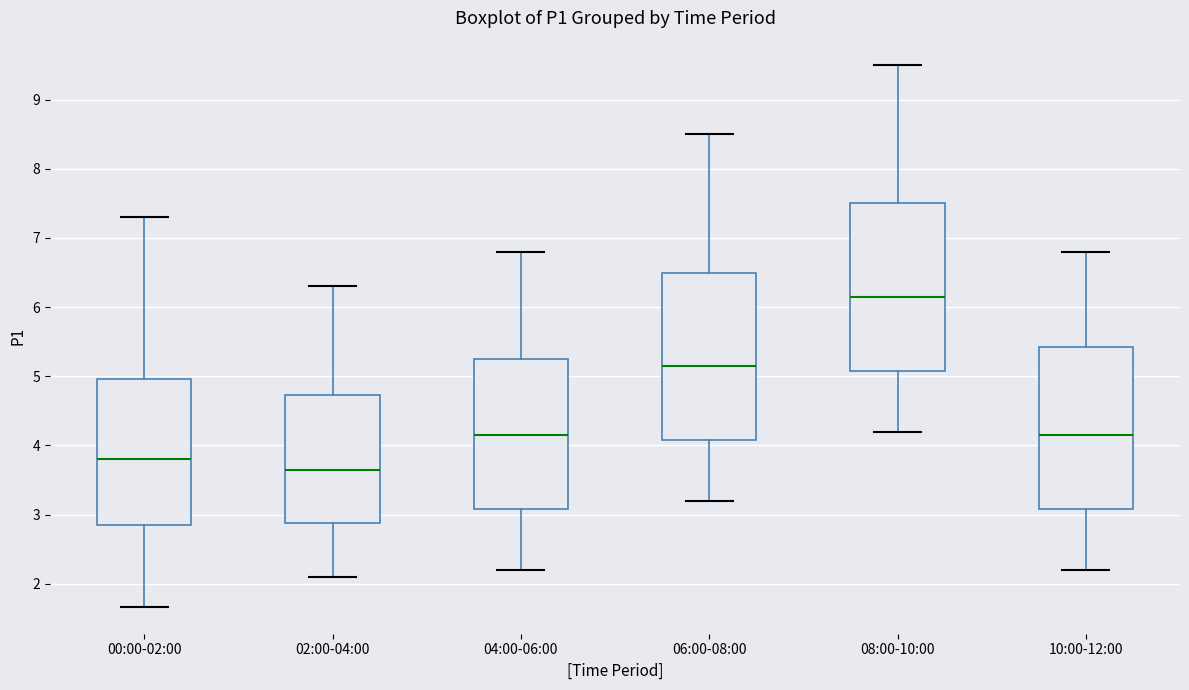

Where does the median line of the box for 06:00-08:00 sit on the y-axis? The values are not printed on the chart, so give them approximately, as read against the axis.

5.2